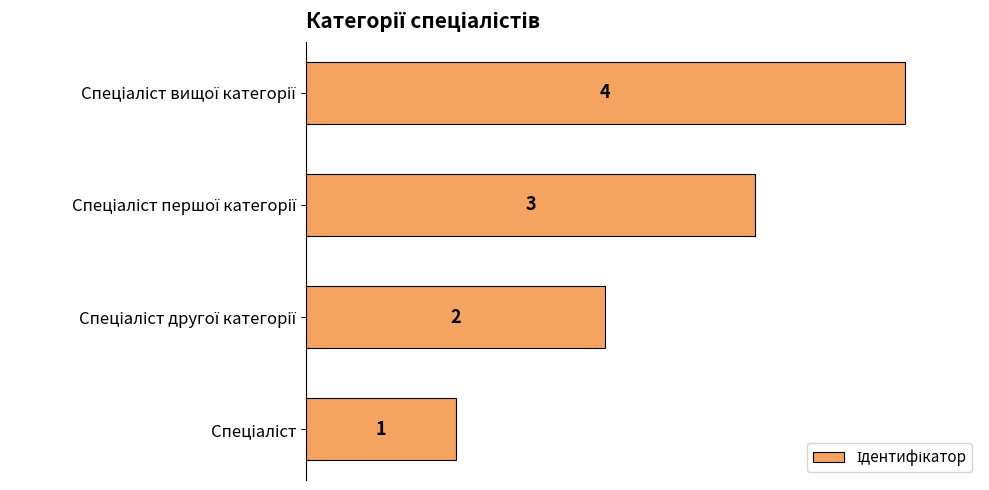

What is the difference between the maximum and minimum values?

3